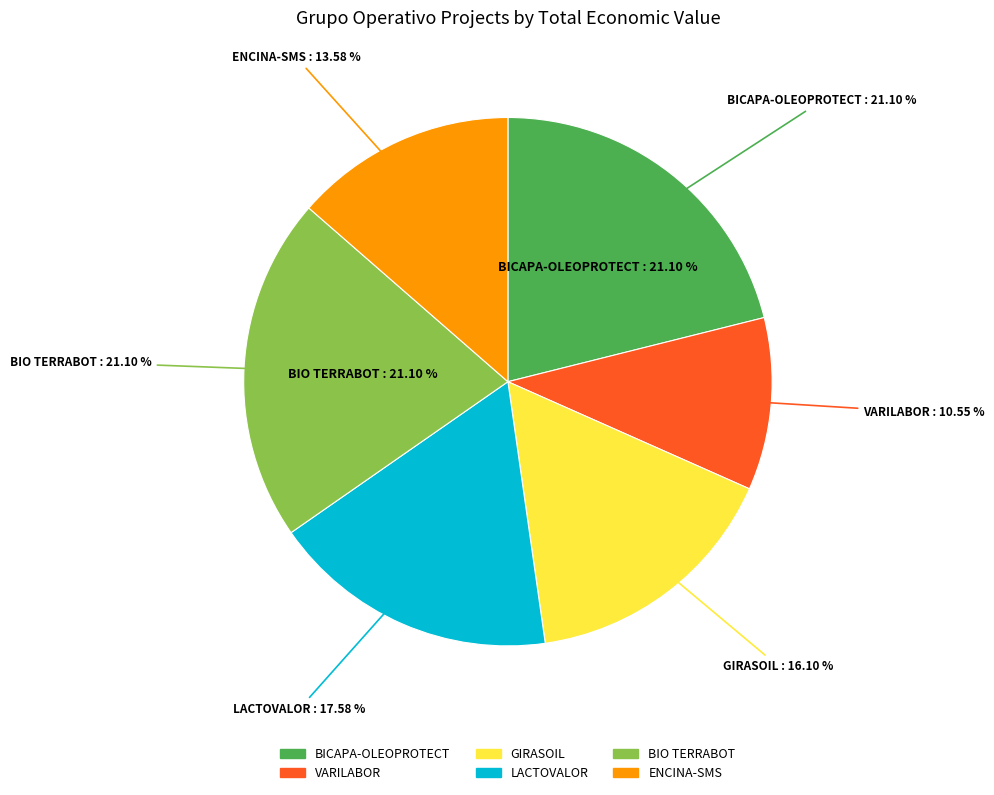

Which slice is the smallest?

VARILABOR